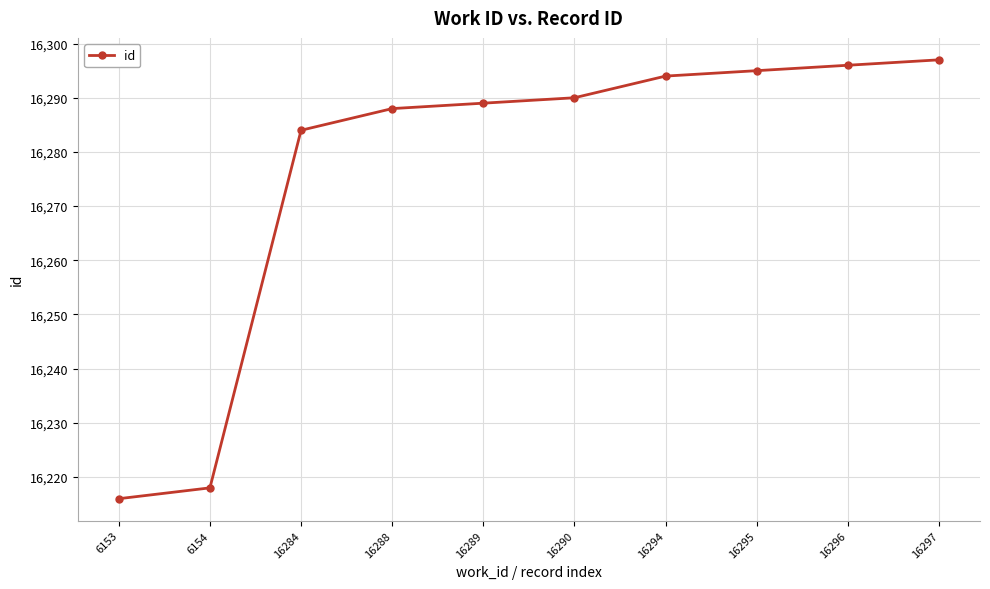

What is the difference between the values at 16284 and 16296?

12